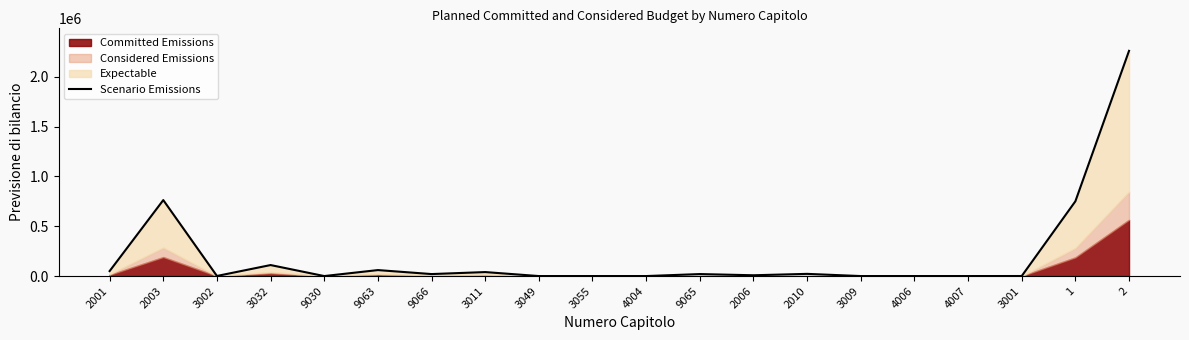

Rank the categories by value from lowest to highest.

9030, 3049, 3055, 4004, 3009, 4006, 4007, 3001, 3002, 2006, 9066, 9065, 2010, 3011, 2001, 9063, 3032, 1, 2003, 2